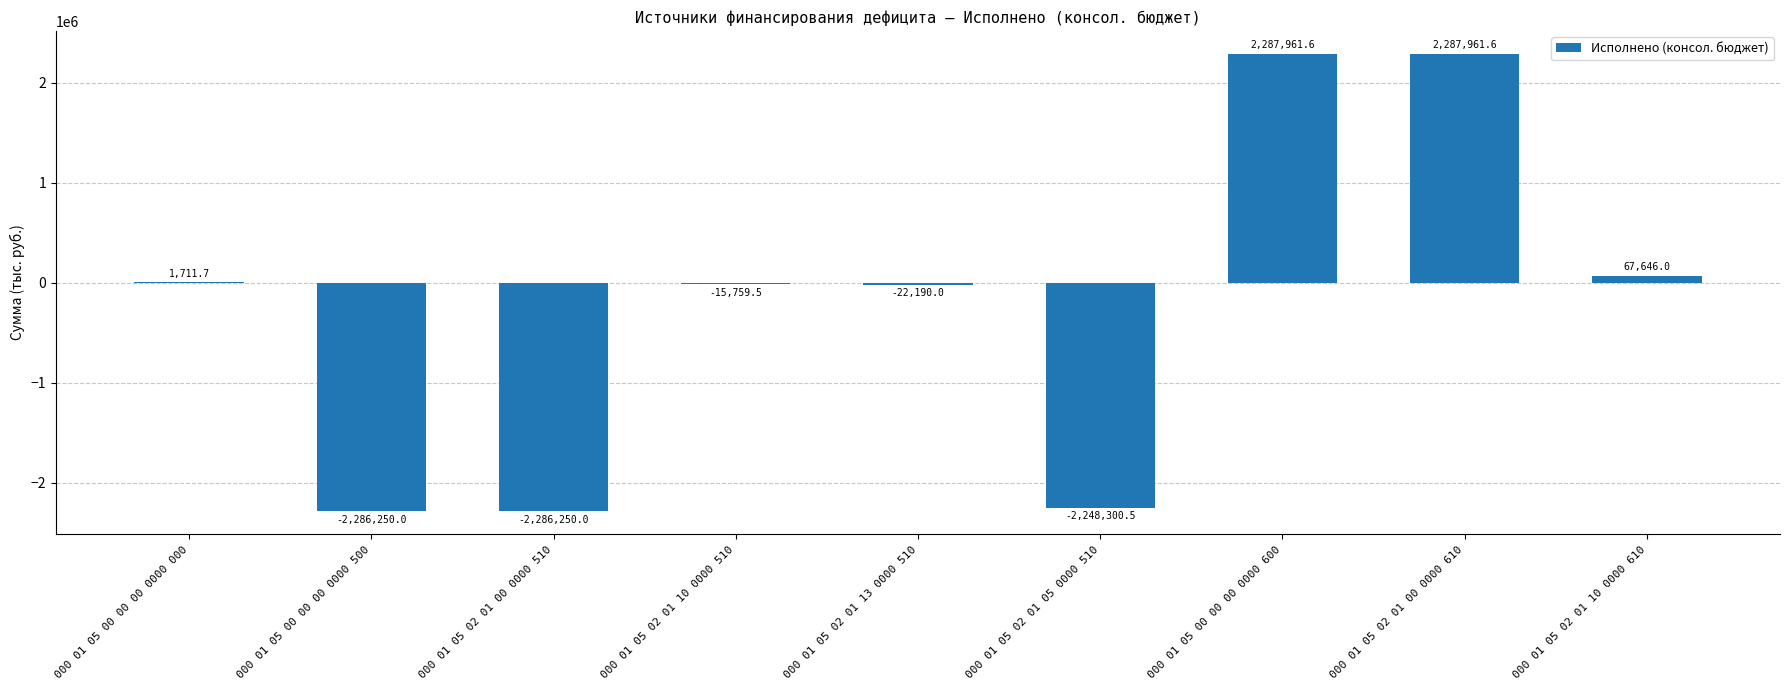

True or false: the data shows -667481.9 at 000 01 05 00 00 00 0000 500.

False